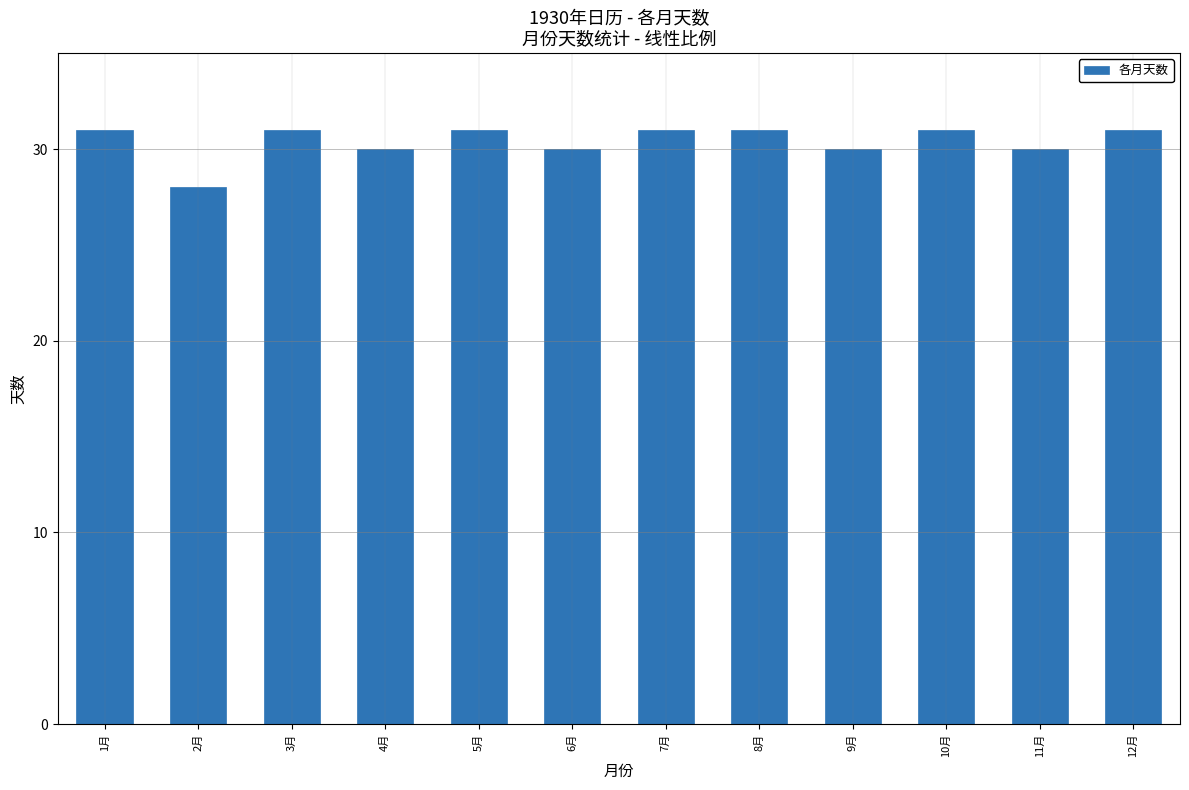

Does the chart contain any negative values?

No